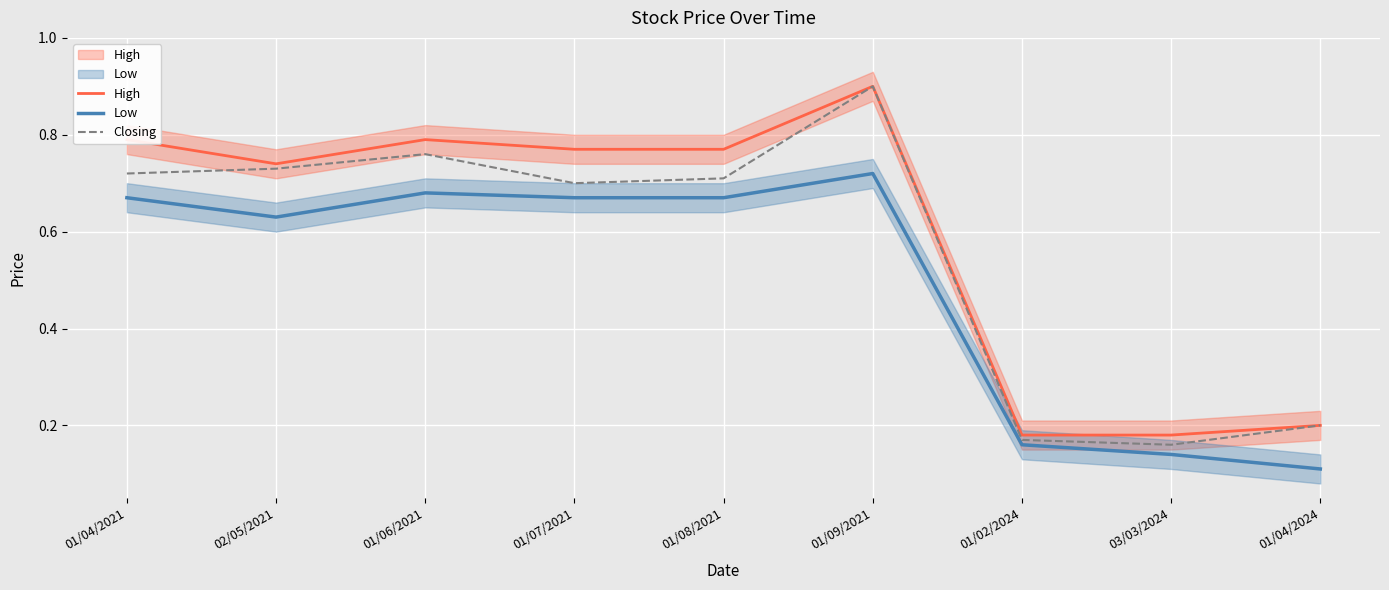

Which category has the lowest value in the High series?

01/02/2024